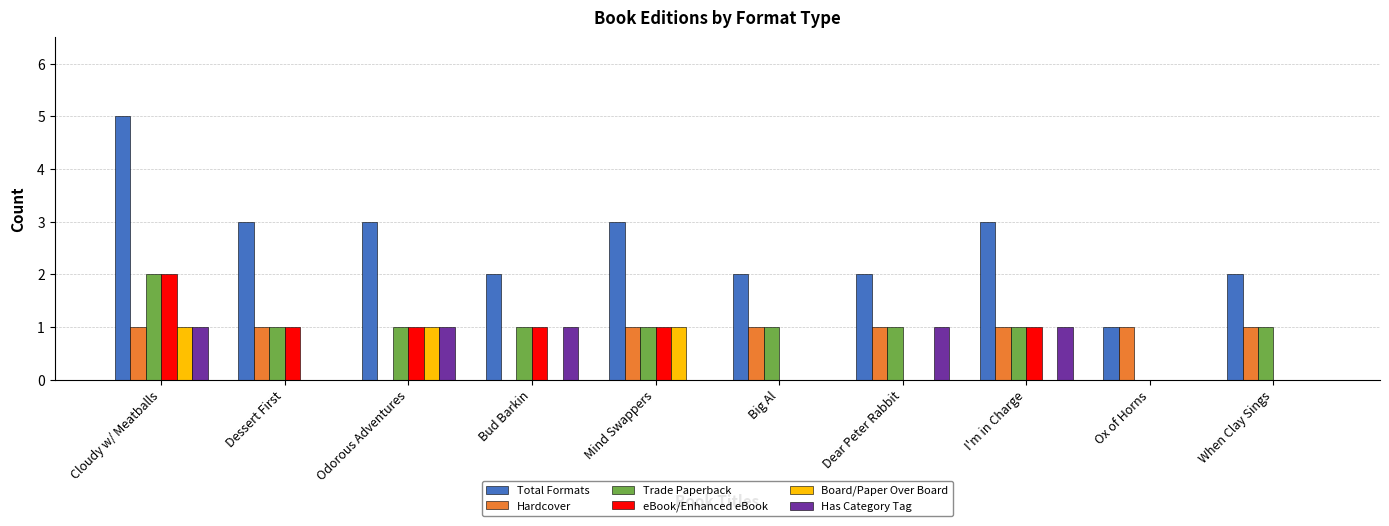

Which series has the largest total across all categories?

Total Formats